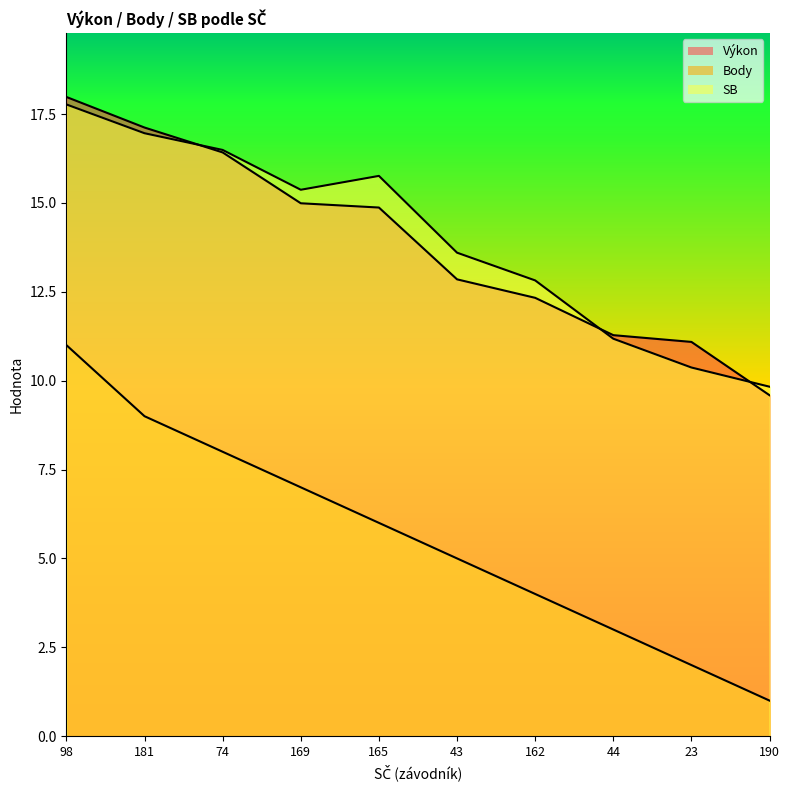

Which label corresponds to the largest value in the chart?

98